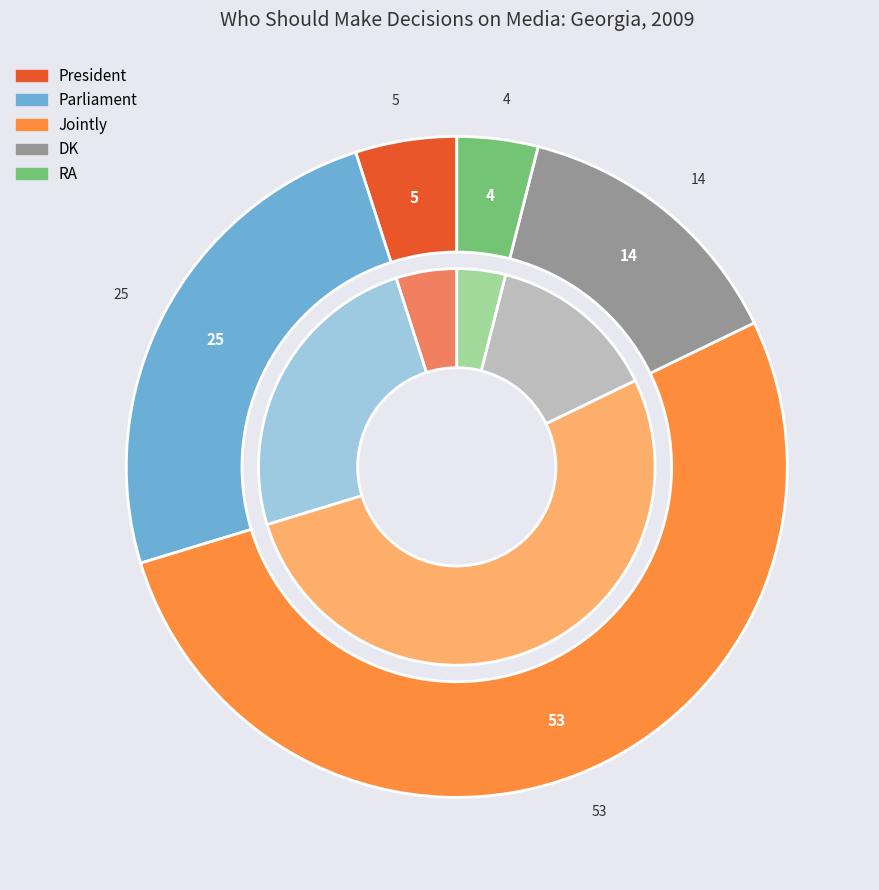

How many slices are in this pie chart?

5